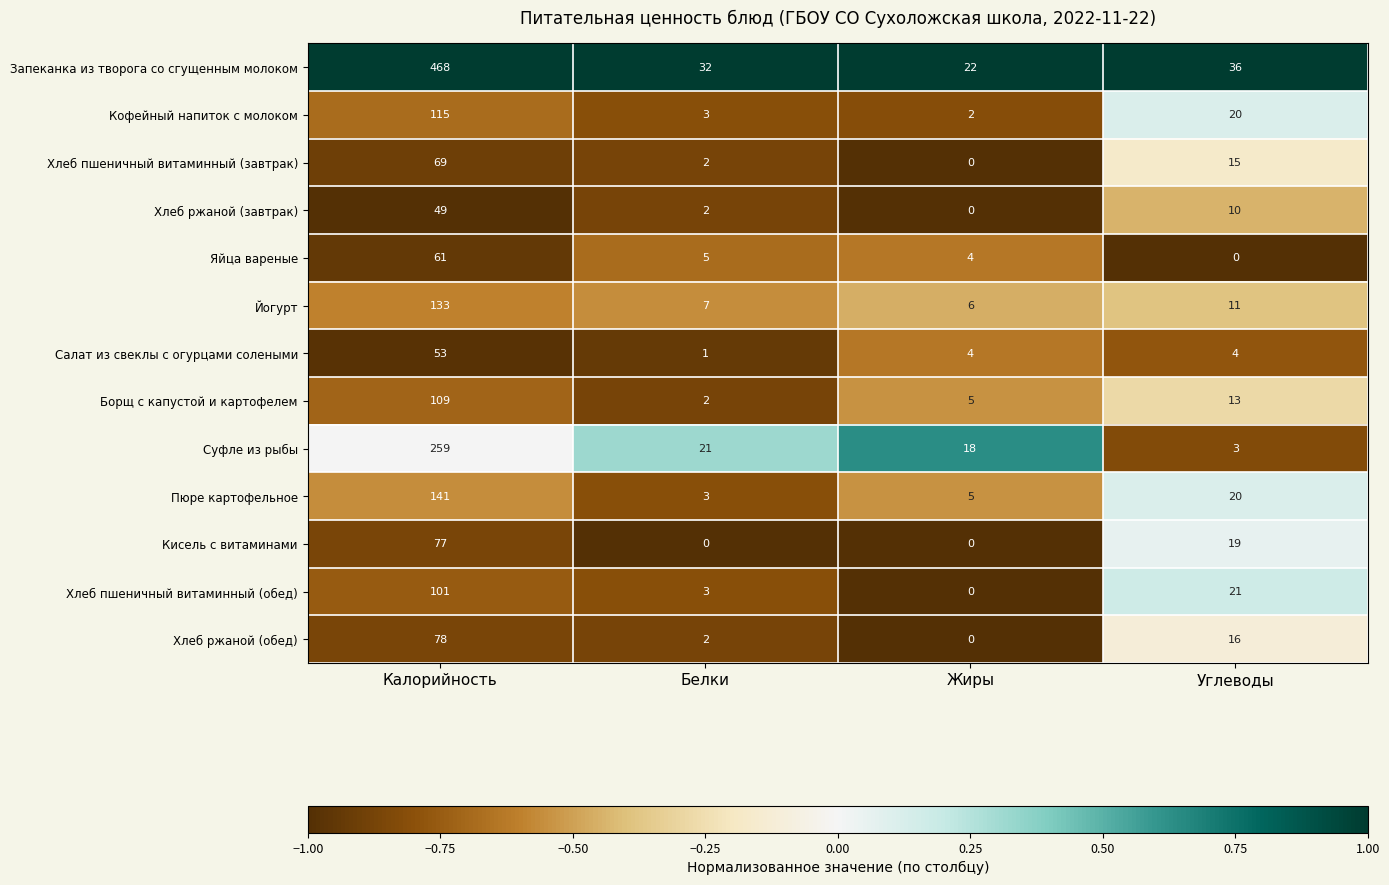

What is the total value across all series at Углеводы?

188